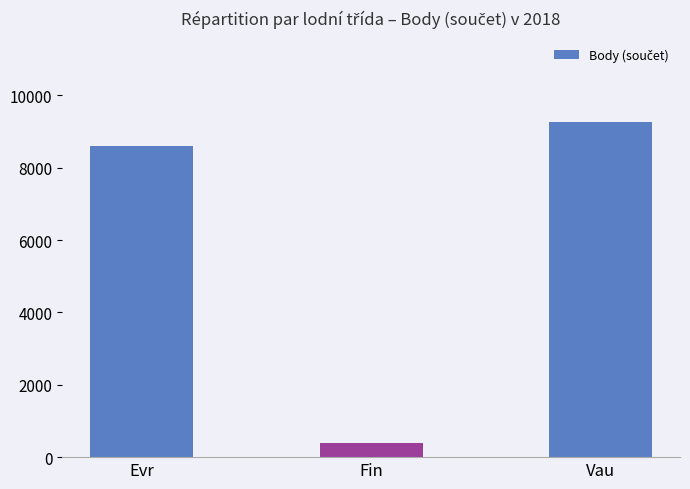

Which category has the lowest value across all series?

Fin